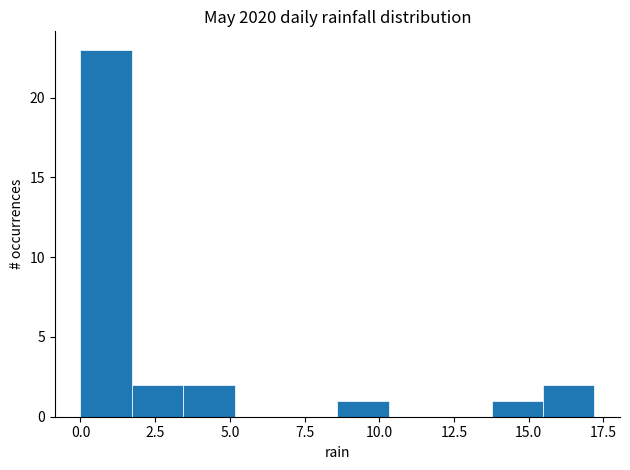

Around what value on the x-axis is the tallest bar? Give the approximate position of its centre, as read against the axis.

1.0